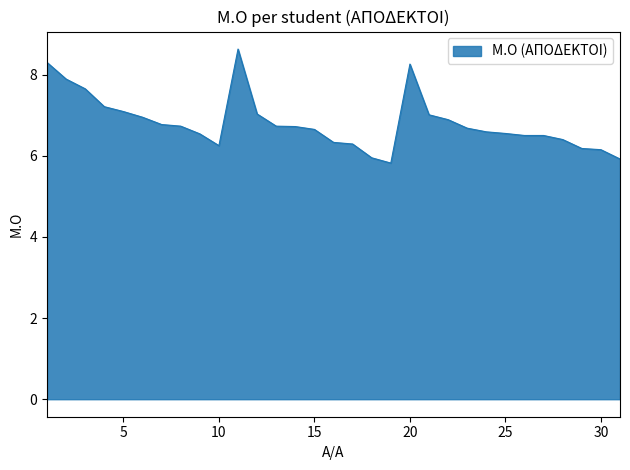

What is the minimum value shown in the chart?

5.8